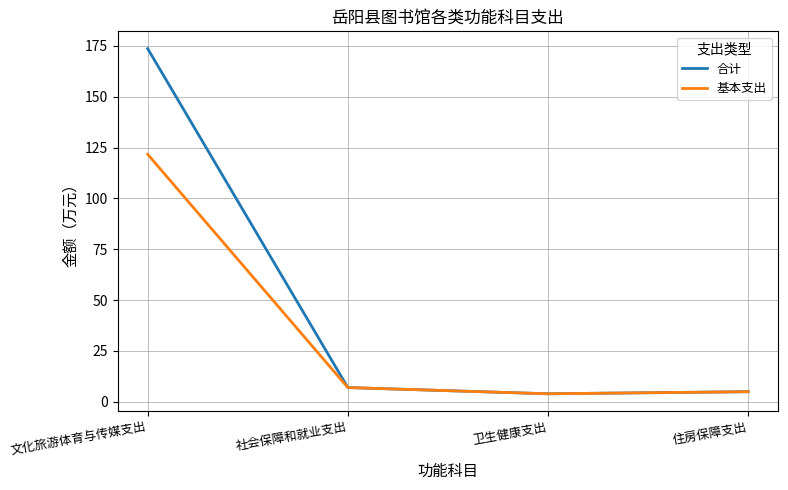

Which series has the largest total across all categories?

合计